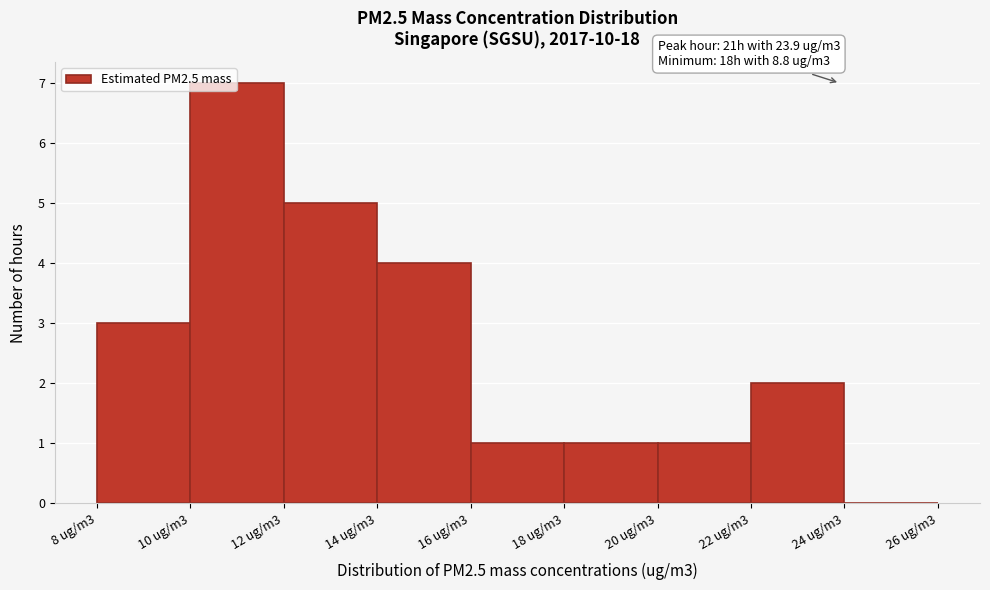

Reading right to left, transcribe all the data shown in this chart.

24 ug/m3=0	22 ug/m3=2	20 ug/m3=1	18 ug/m3=1	16 ug/m3=1	14 ug/m3=4	12 ug/m3=5	10 ug/m3=7	8 ug/m3=3